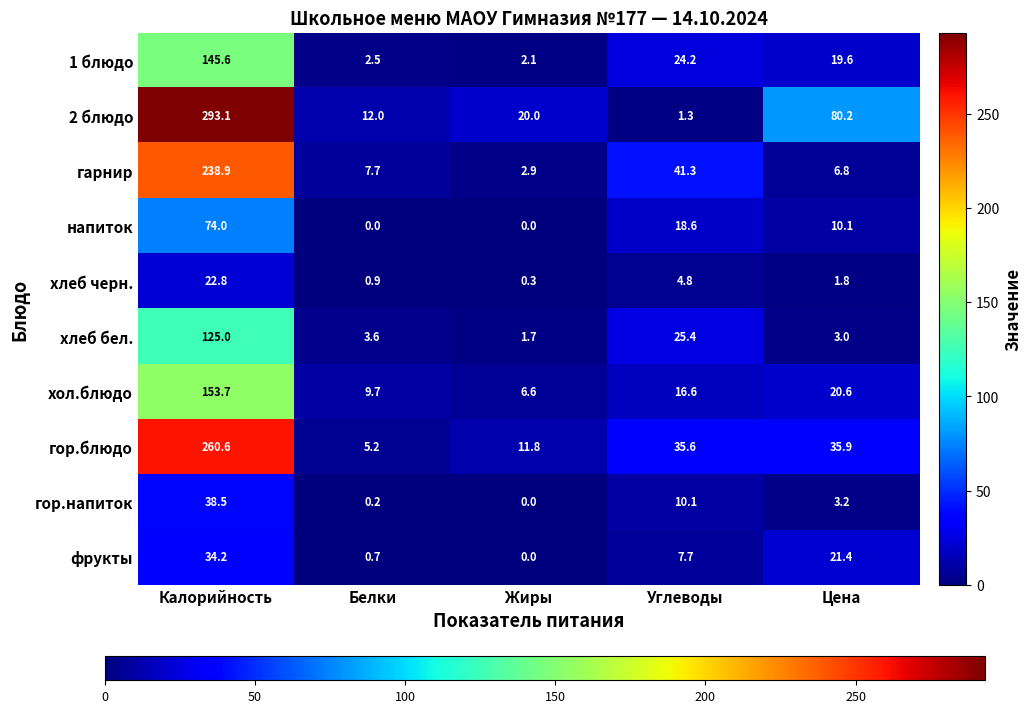

Which series has the widest spread of values?

2 блюдо